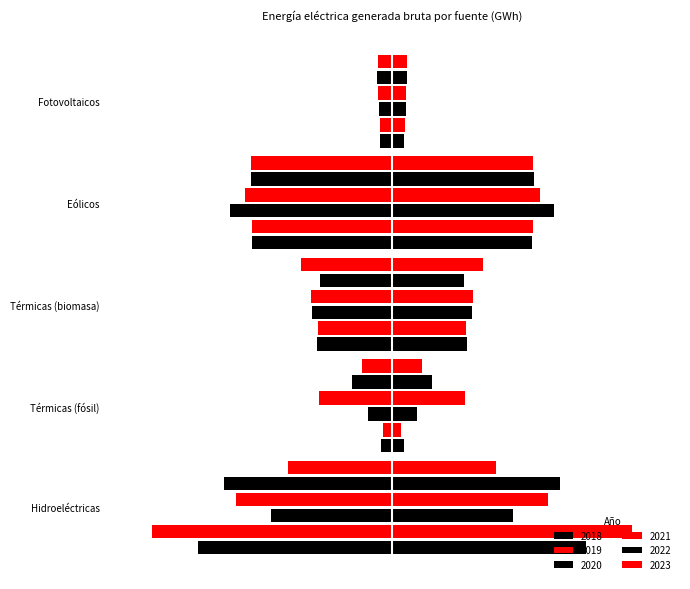

Rank the series at Térmicas (fósil) from highest to lowest value.

2021, 2022, 2023, 2020, 2018, 2019